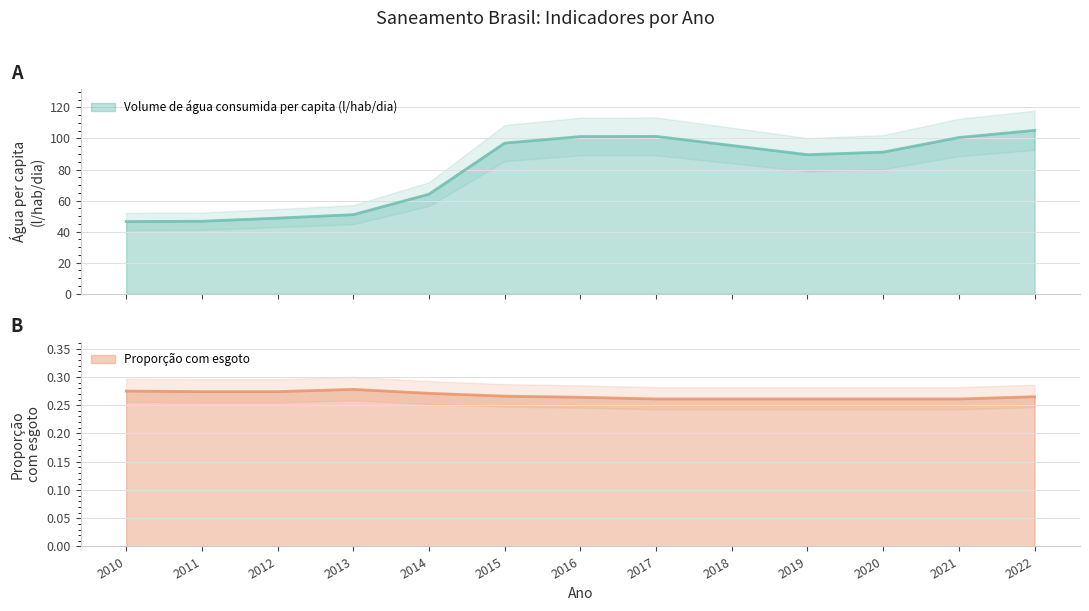

True or false: Volume de água consumida per capita (litros/hab/dia) and Parcela da população total que mora em domicílios com esgoto (proporção) intersect in this chart.

False